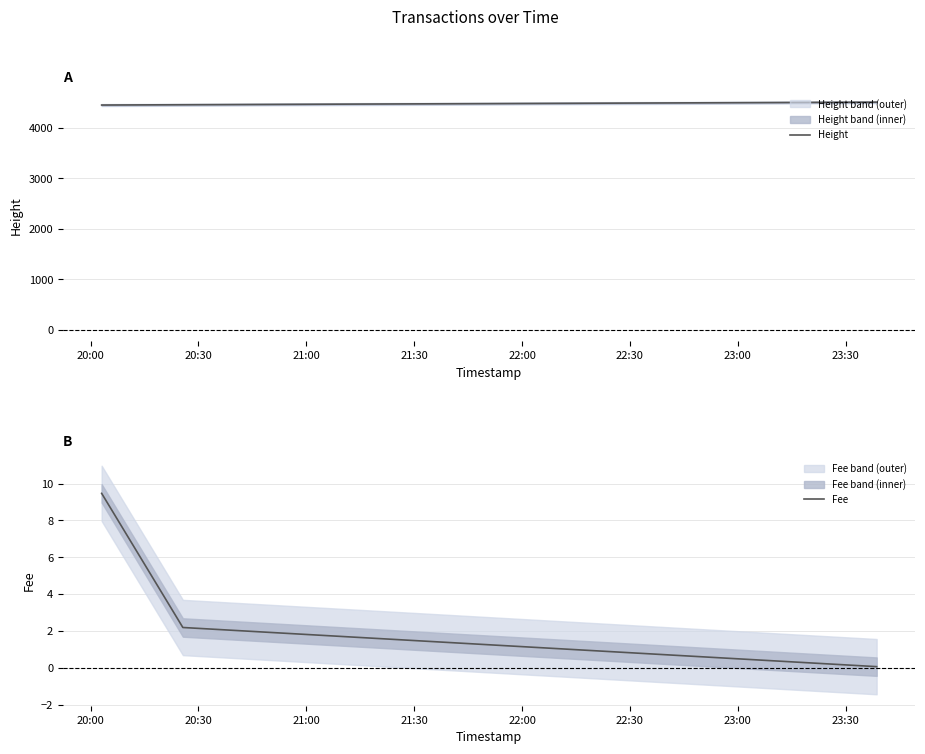

At how many categories does at least one series exceed 2108?

3